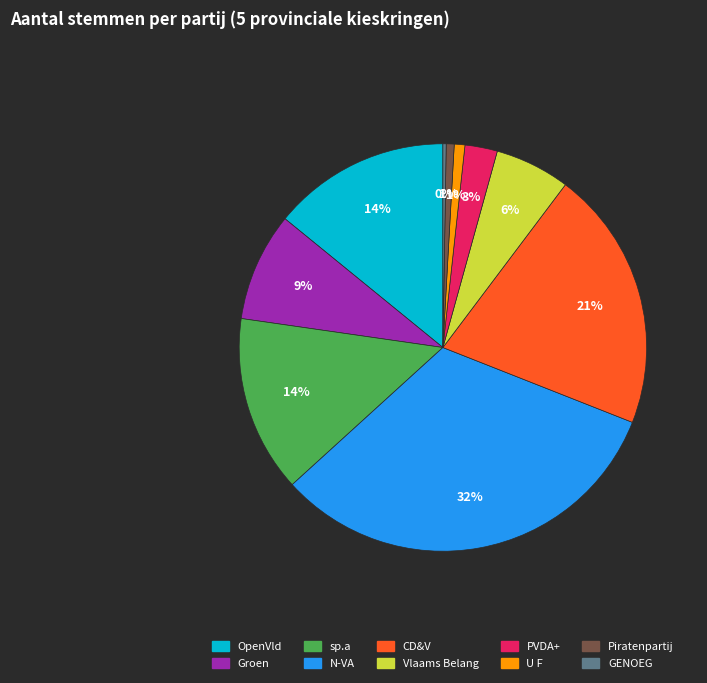

To the nearest percent, what is the difference between the largest and smallest slice percentages?

32%